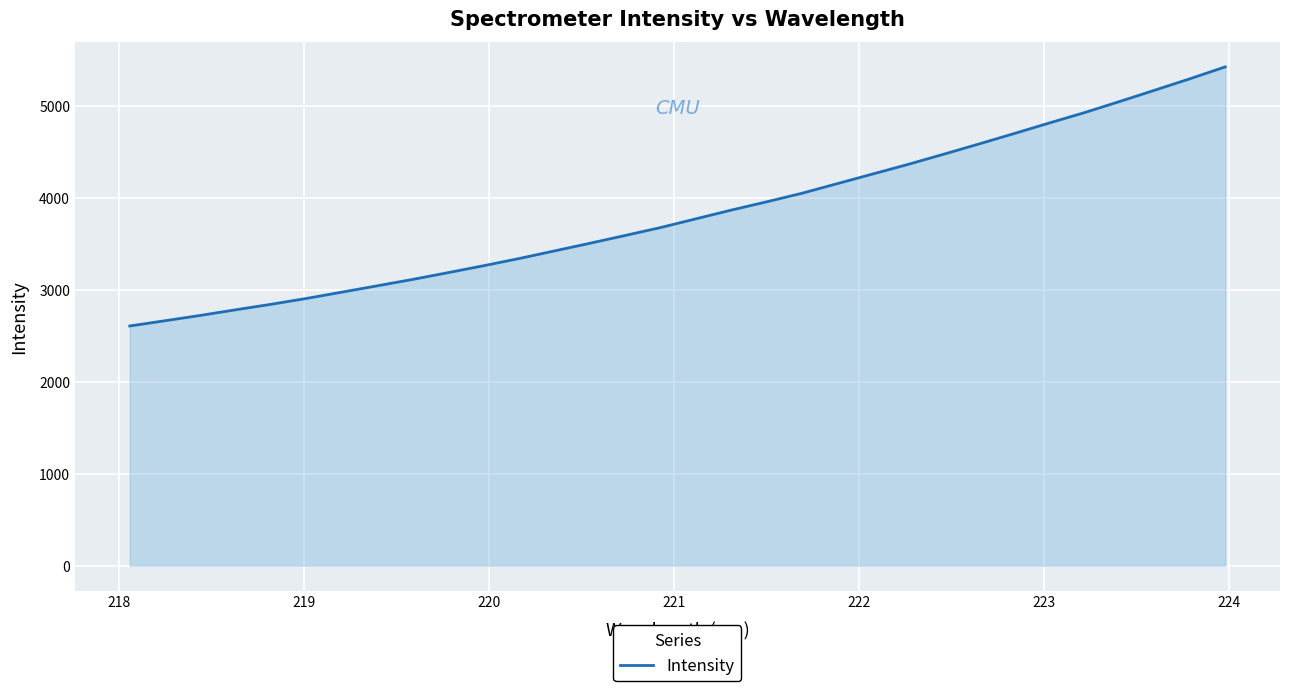

What is the difference between the maximum and minimum values?

2818.7